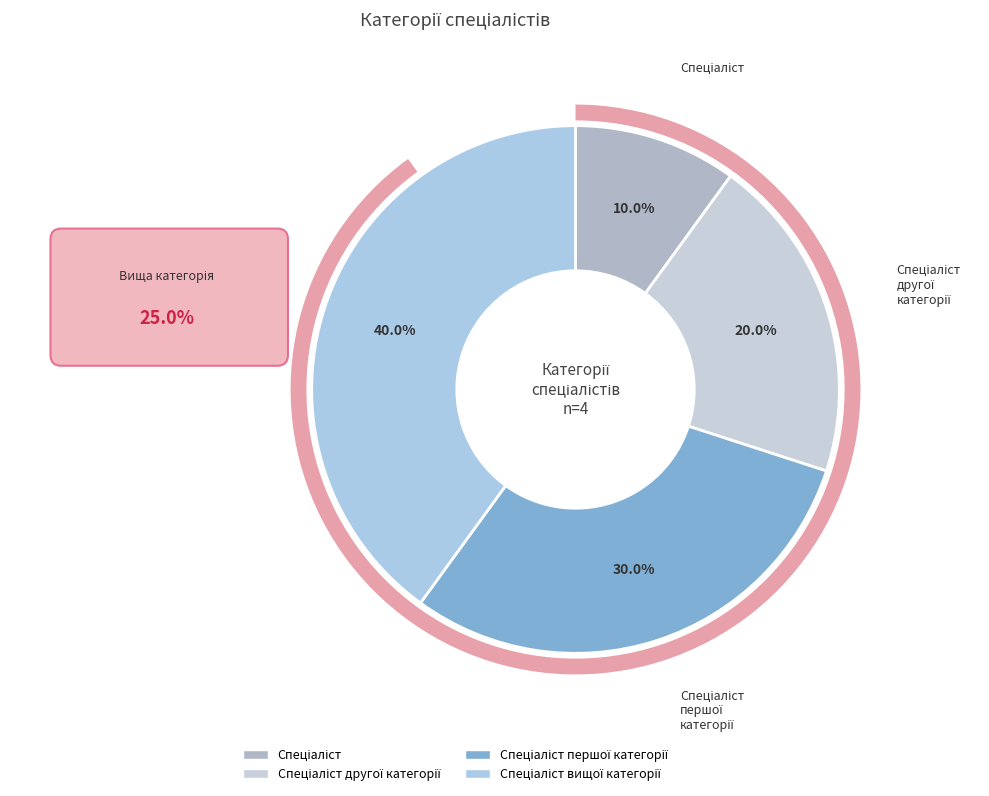

Is there any slice that represents more than half of the pie?

No